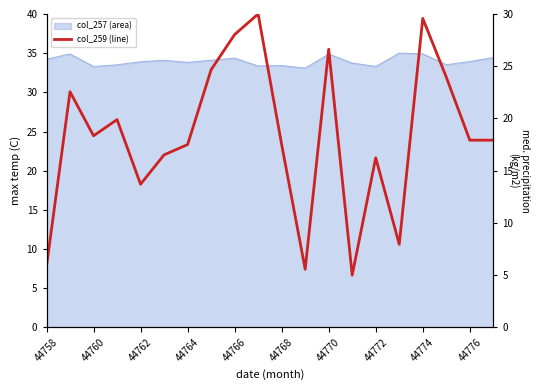

True or false: the data shows 25.0 at 44764.

False